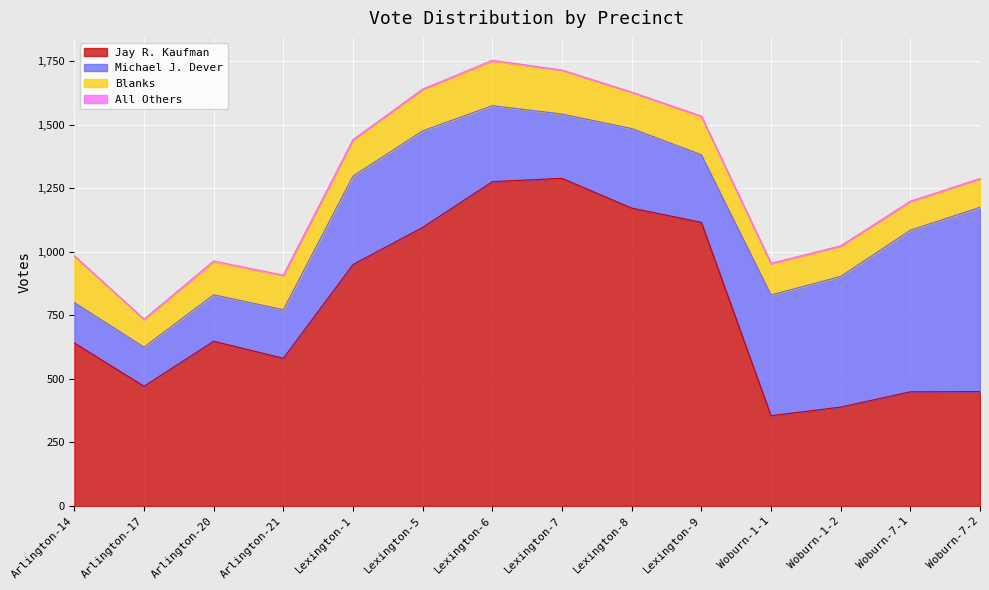

What is the label of the 1st point from the left?

Arlington-14